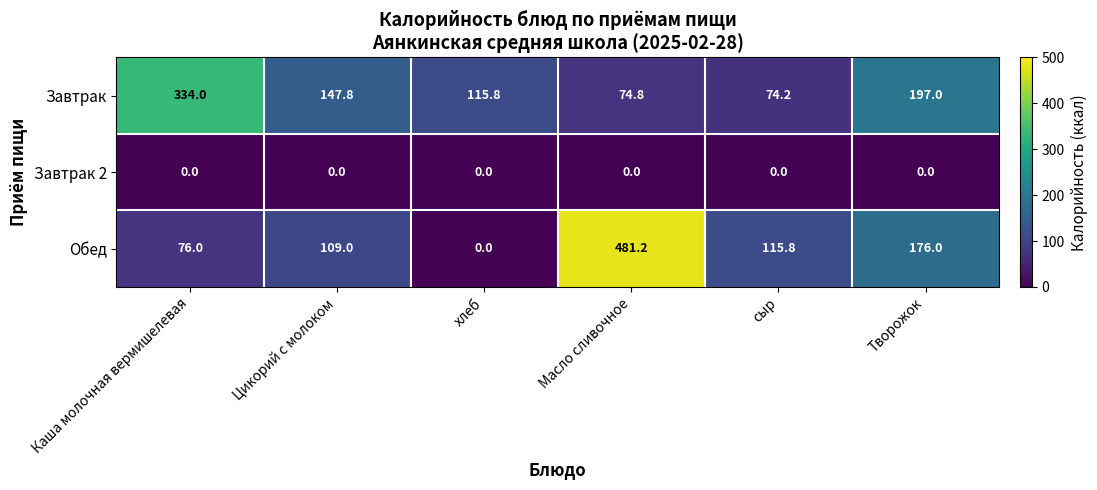

Is the value of Завтрак 2 at хлеб greater than the value of Обед at сыр?

No